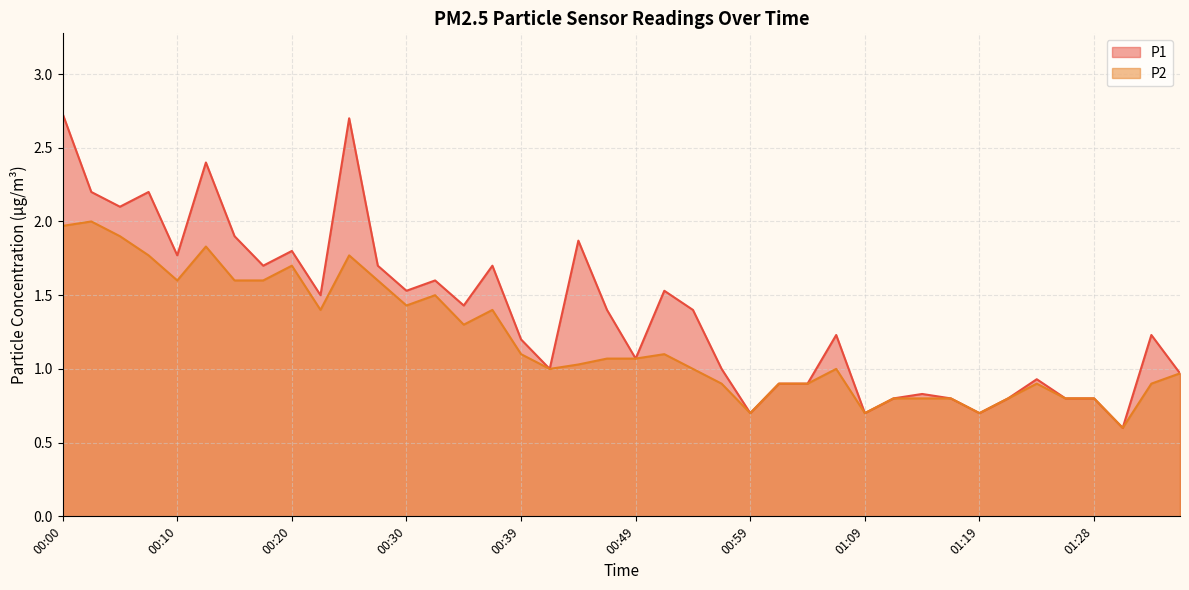

What is the difference between the second highest and second lowest values in the P1 series?

2.0